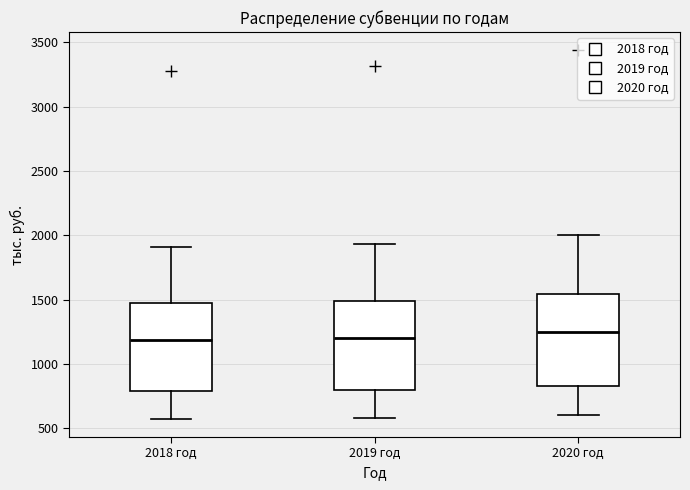

Where does the median line of the box for 2020 год sit on the y-axis? The values are not printed on the chart, so give them approximately, as read against the axis.

1250